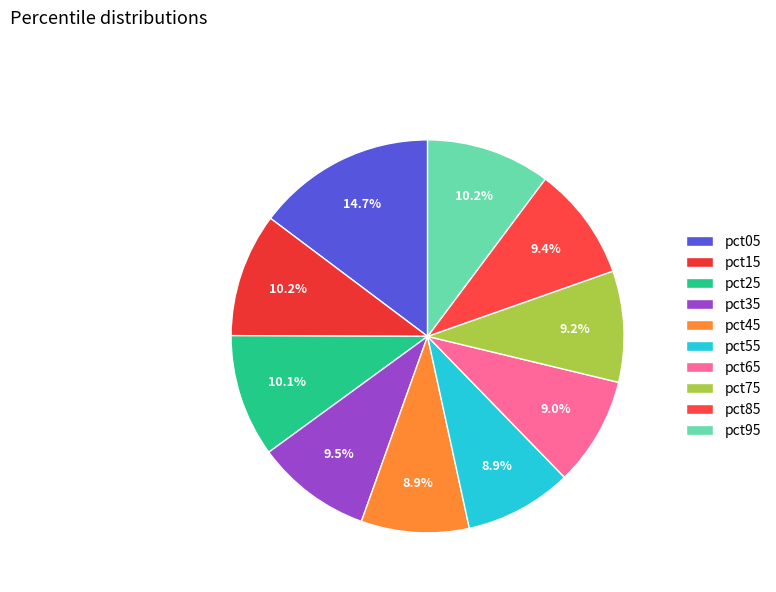

Count the number of slices in the pie.

10